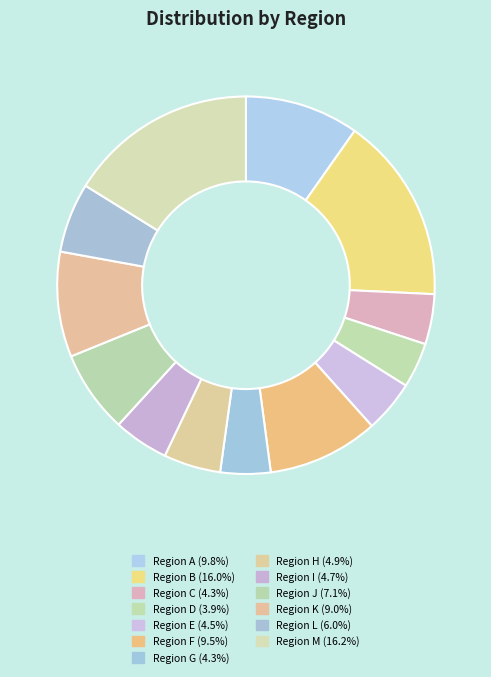

How many slices are in this pie chart?

13